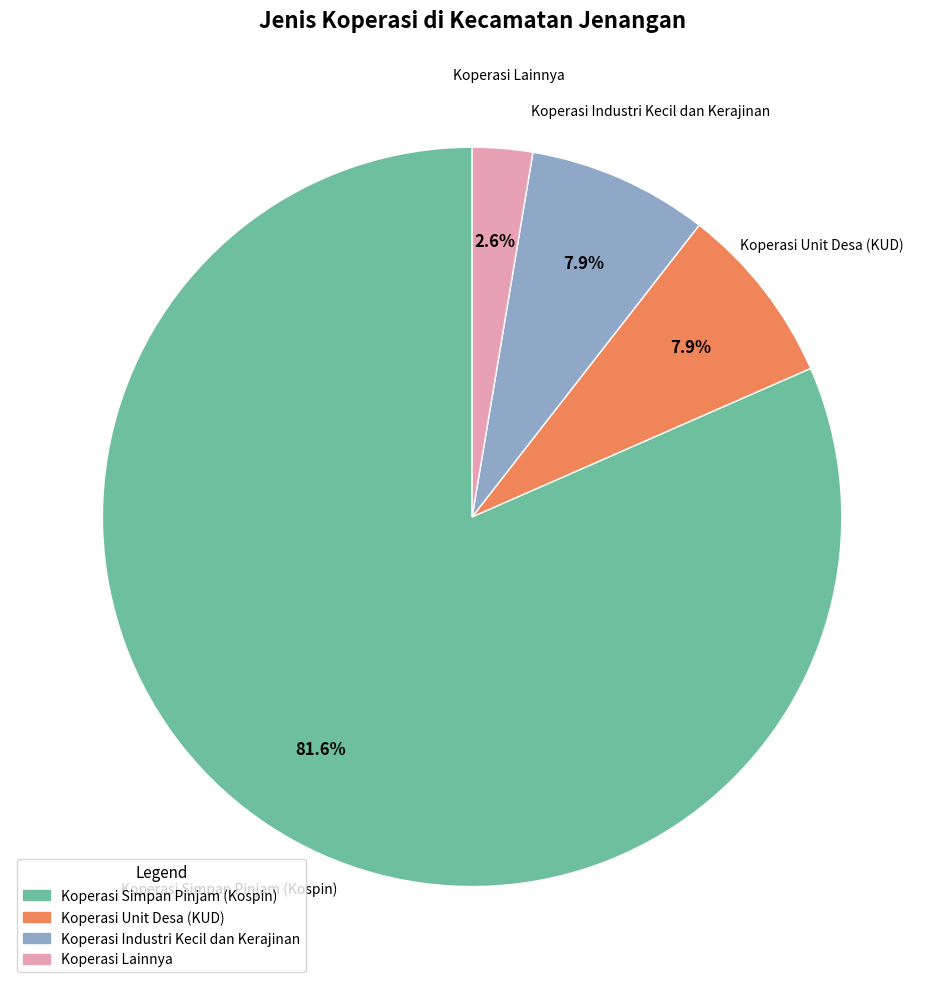

The Koperasi Unit Desa (KUD) slice represents 8% of the pie. True or false?

True